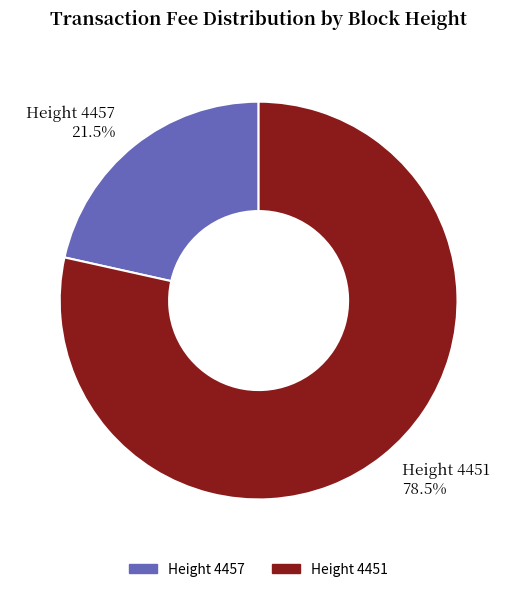

Rank the categories by value from highest to lowest.

Height 4451, Height 4457